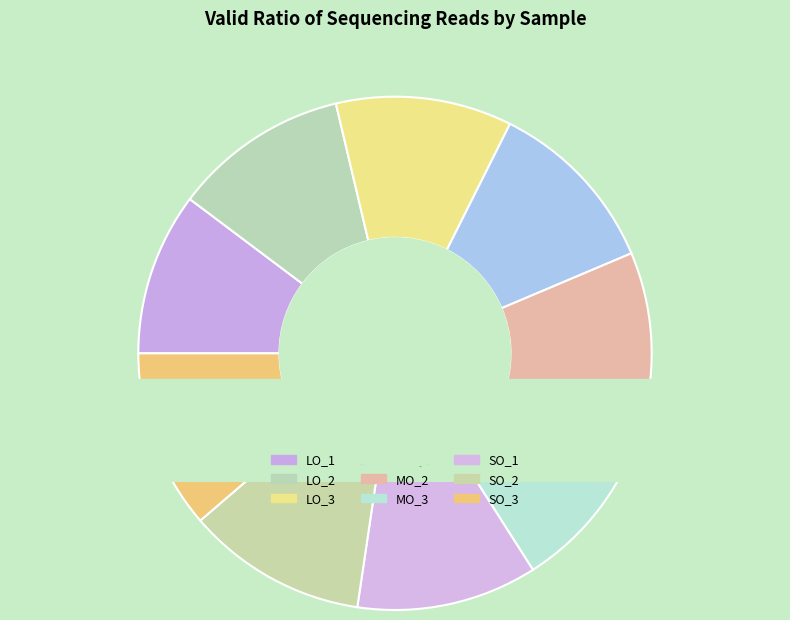

To the nearest percent, what is the difference between the largest and smallest slice percentages?

1%